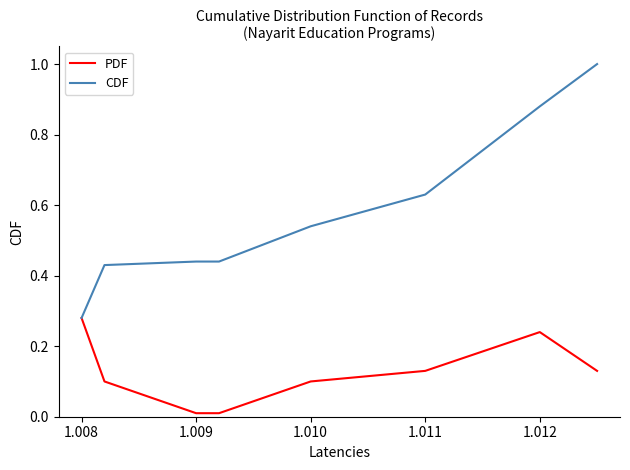

Which series has the widest spread of values?

CDF